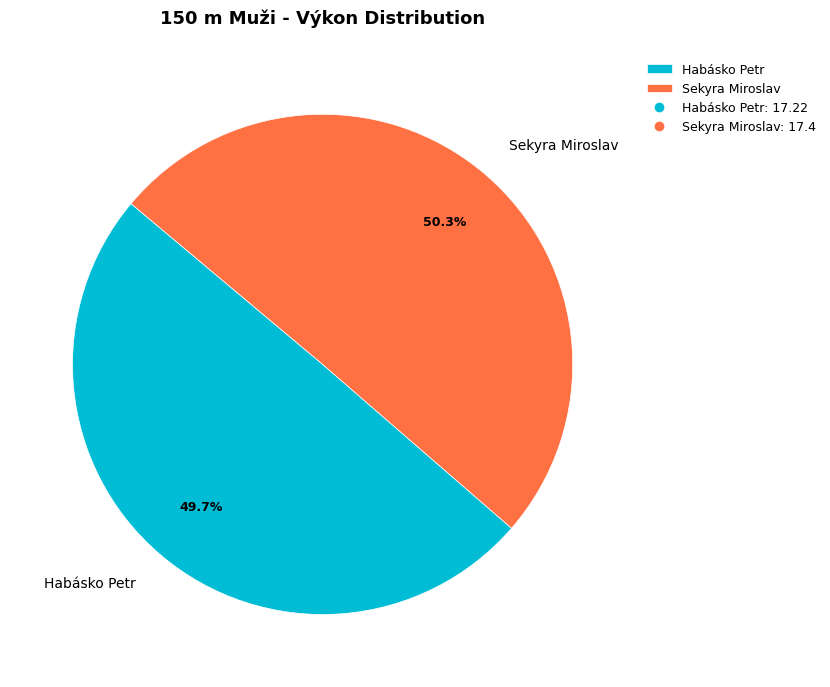

Does Habásko Petr account for over 50% of the chart?

No